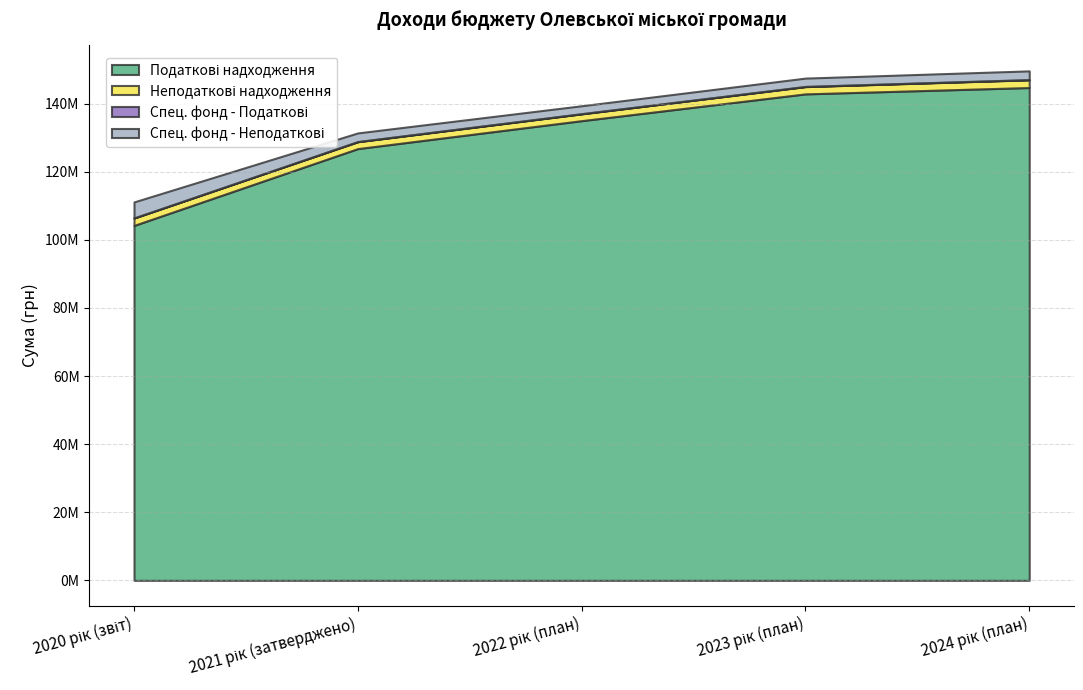

Where is the first local minimum for Спец. фонд - Неподаткові?

2022 рік (план)